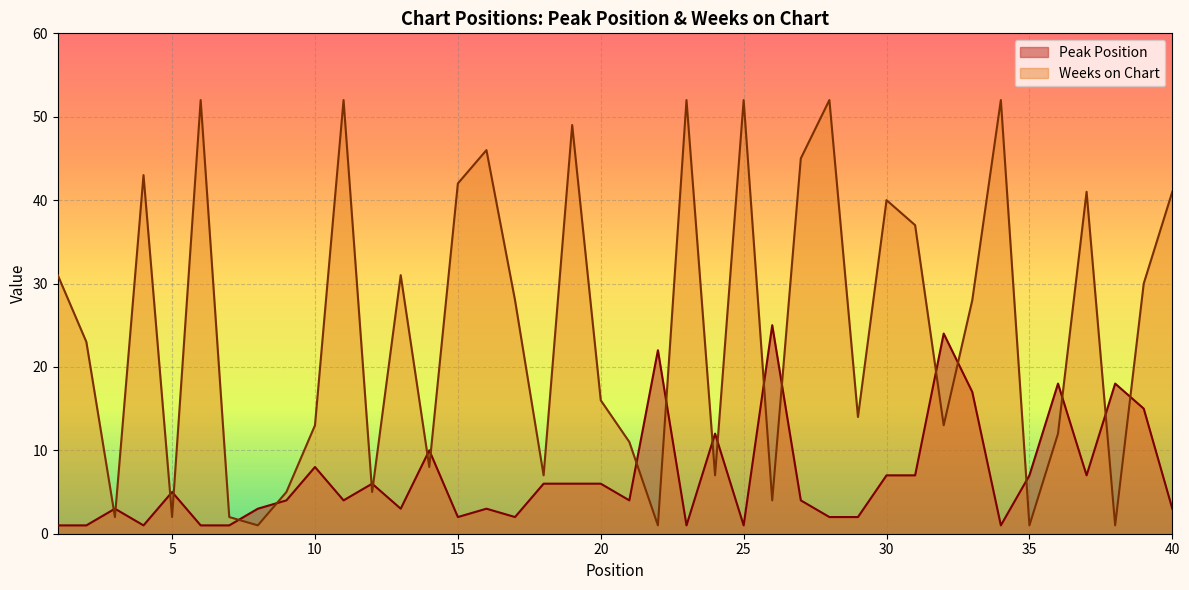

The Weeks on Chart series shows 59 at 31. True or false?

False